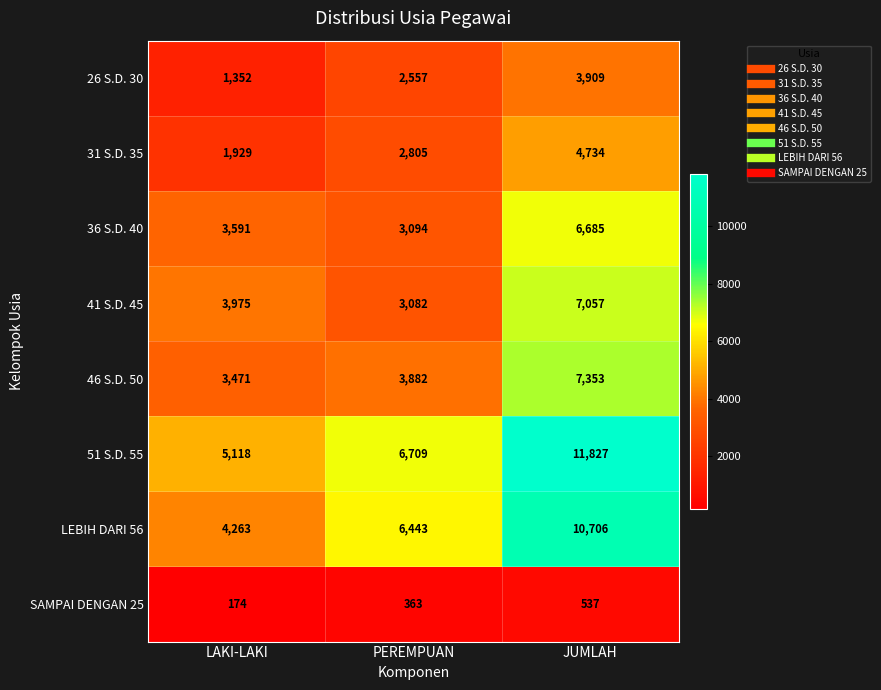

How many categories are shown in the chart?

3